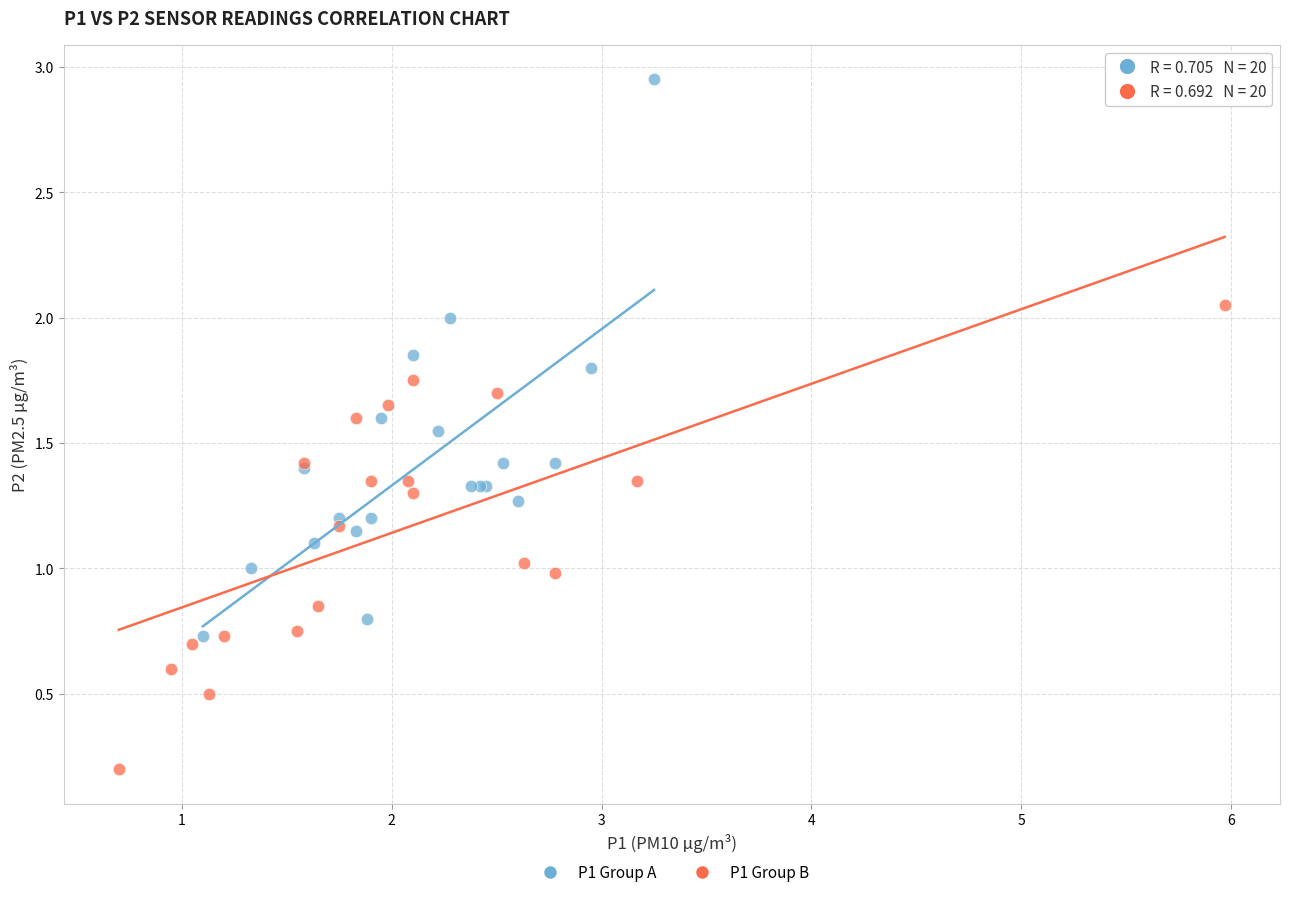

Which series reaches the minimum Y coordinate?

P1 Group B